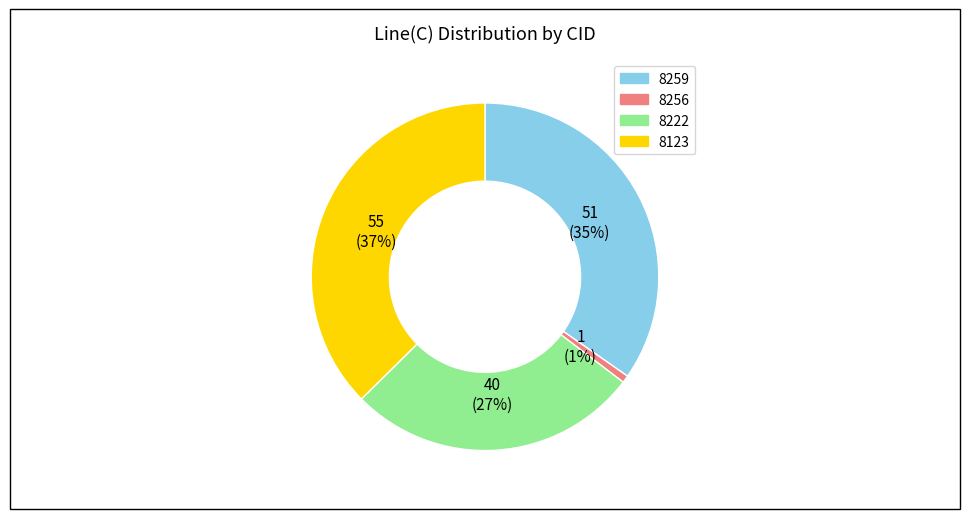

What percentage is the 8256 slice, to the nearest percent?

1%